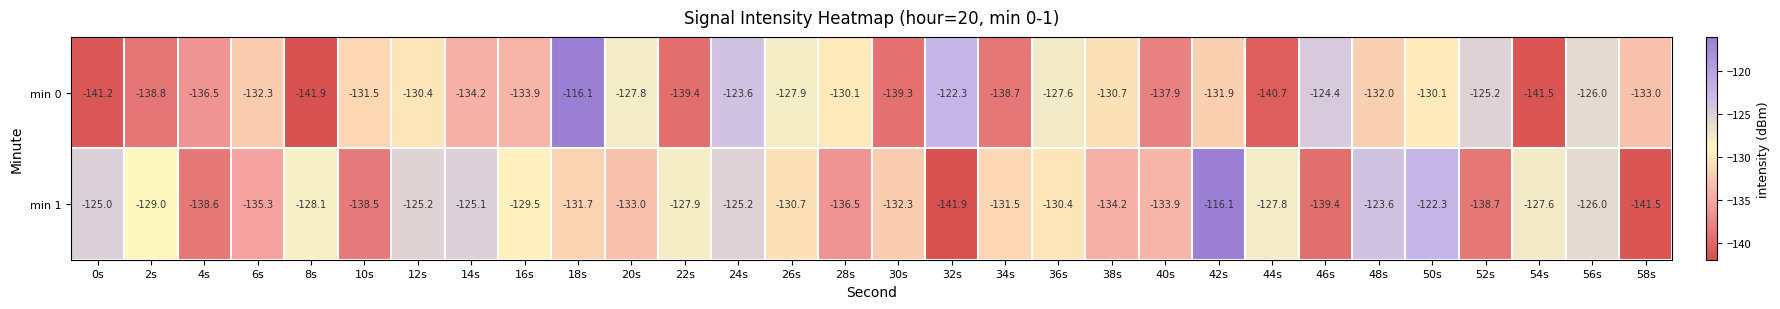

What is the difference between the highest and lowest values at 12s?

5.2